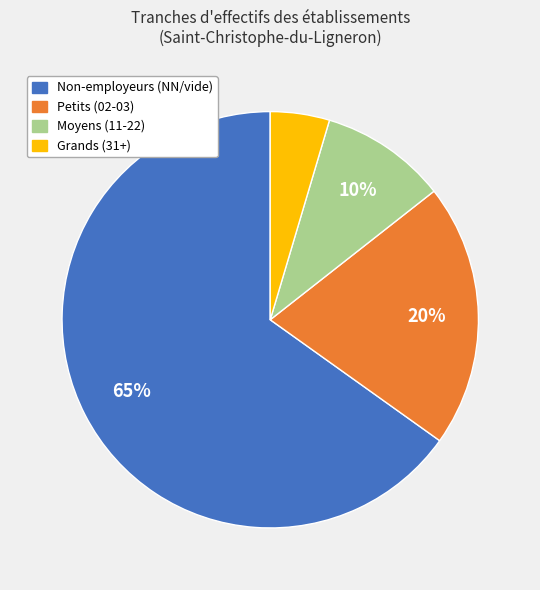

What is the smallest slice in the pie chart?

Grands (31+)